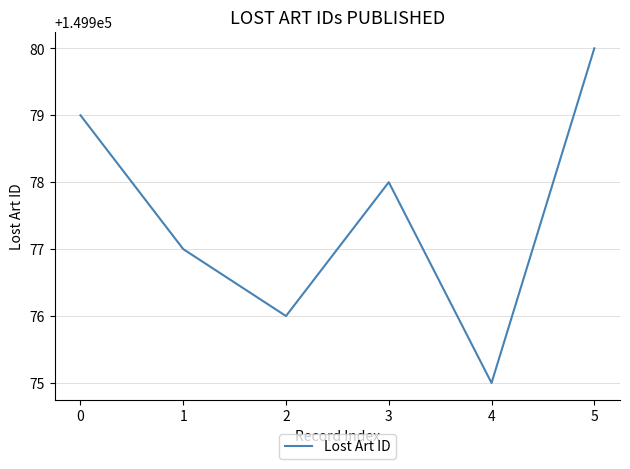

Approximately how many times larger is the value at 1 compared to 5?

1.0